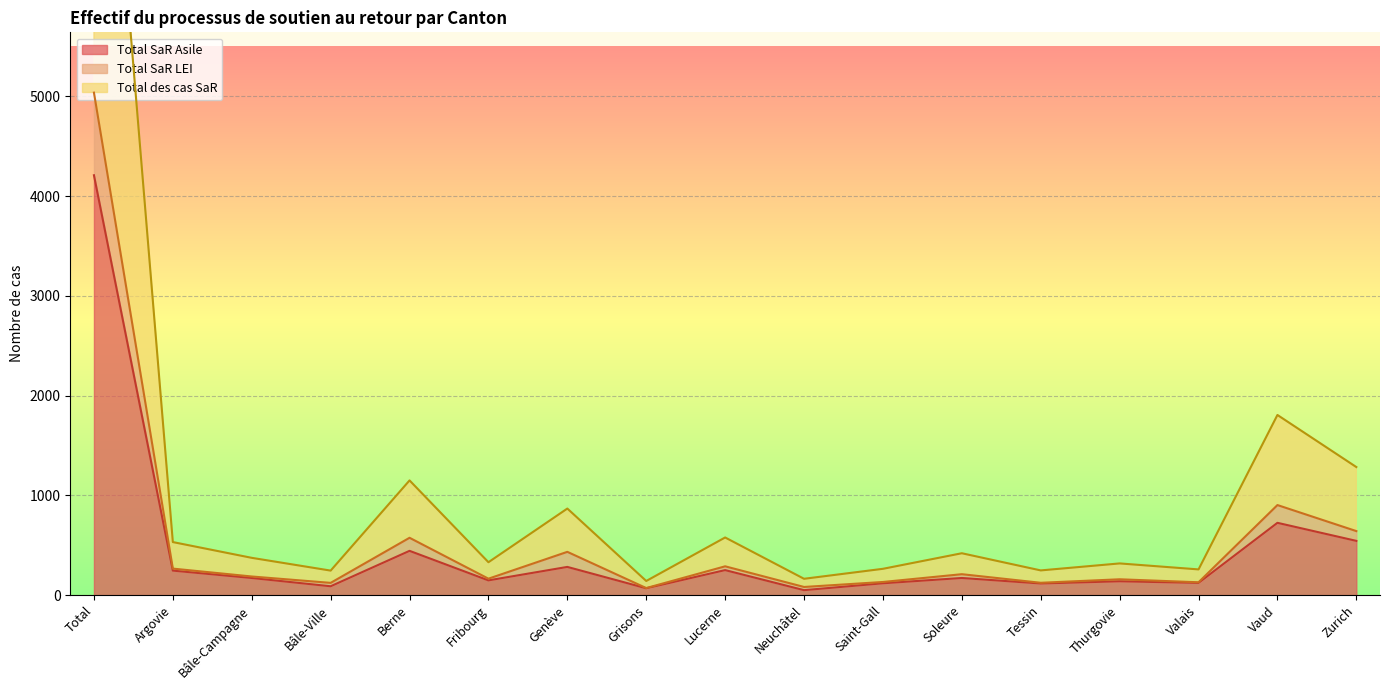

How many lines are shown in the chart?

3